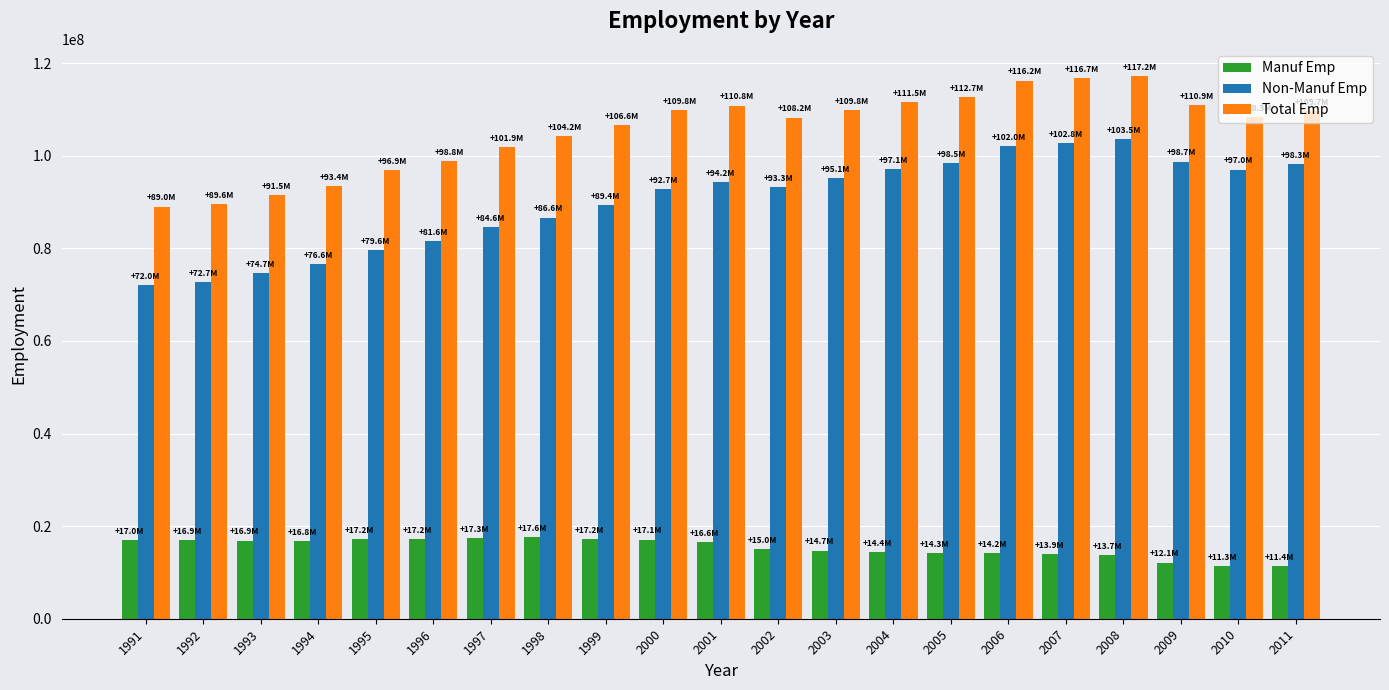

Is the value of Total Emp at 2006 greater than the value of Manuf Emp at 2004?

Yes